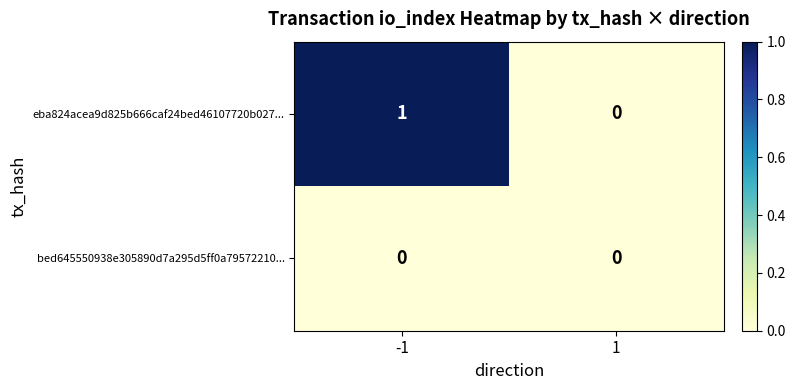

Which series has the largest total across all categories?

eba824acea9d825b666caf24bed46107720b027...